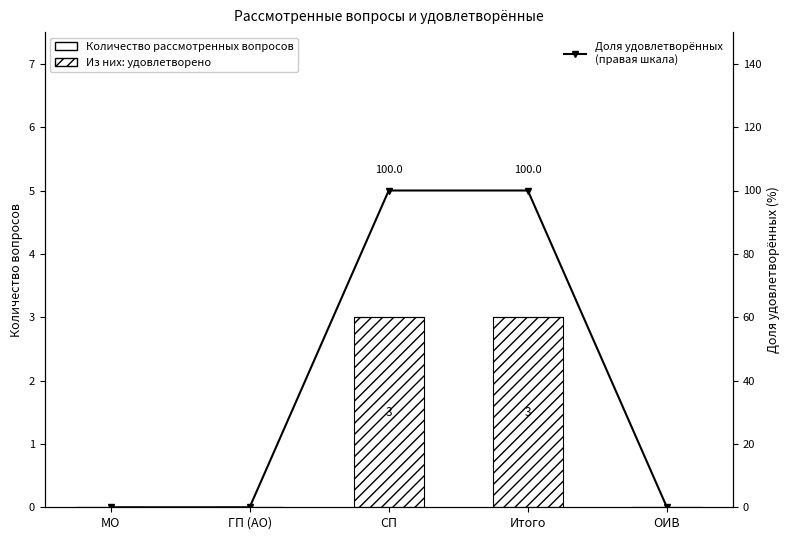

List the series in order of their peak value, highest first.

Доля удовлетворённых (правая шкала), Из них: удовлетворено, Количество рассмотренных вопросов